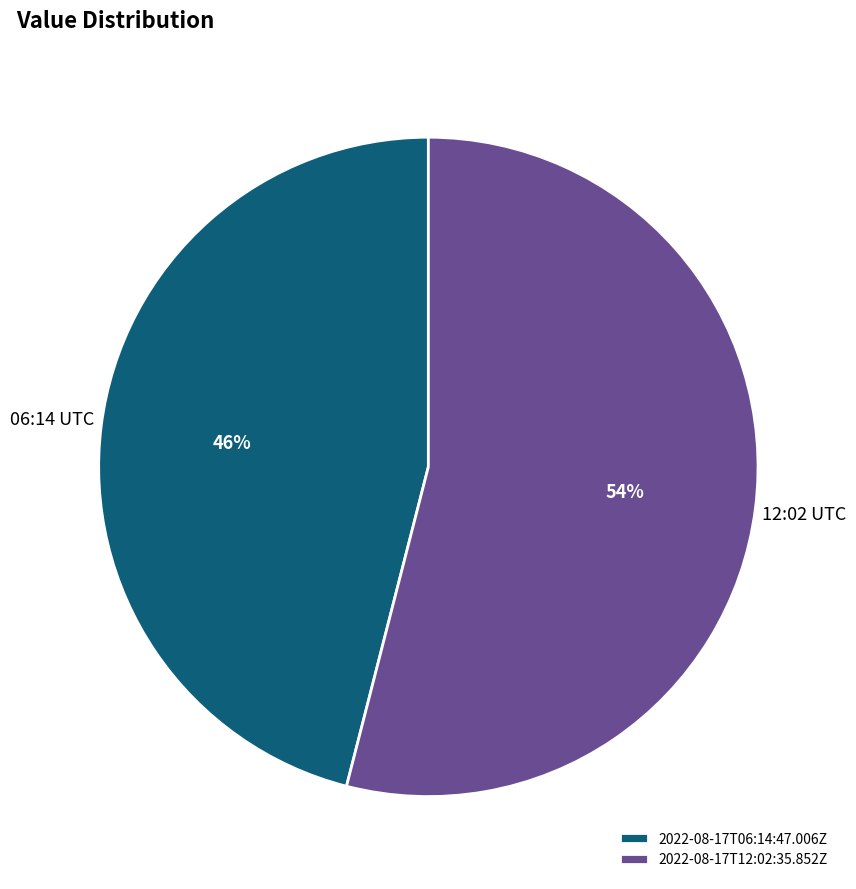

Is there a majority slice in this chart?

Yes